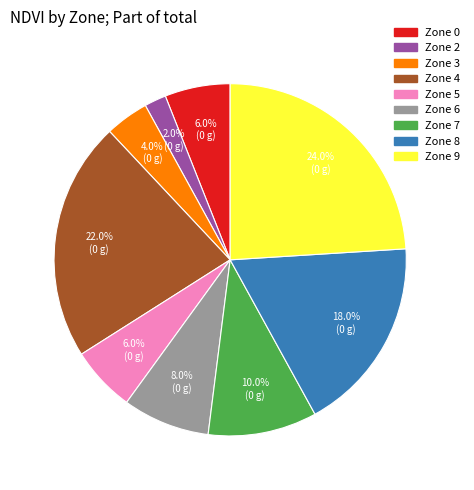

Do Zone 3 and Zone 4 together represent more than half of the pie?

No